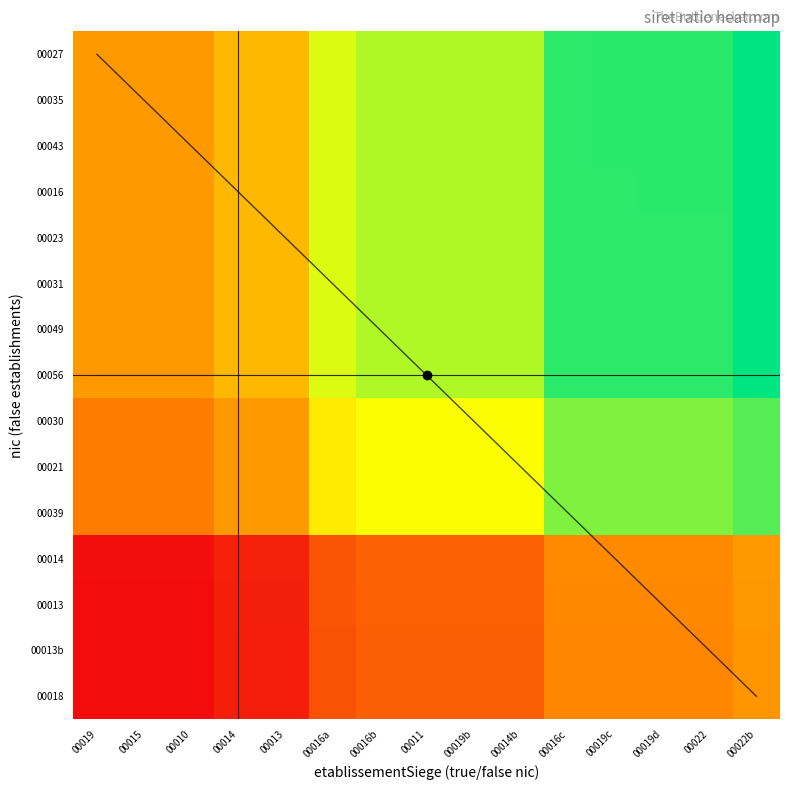

The value of 00035 at 00019d is 0.6. True or false?

False